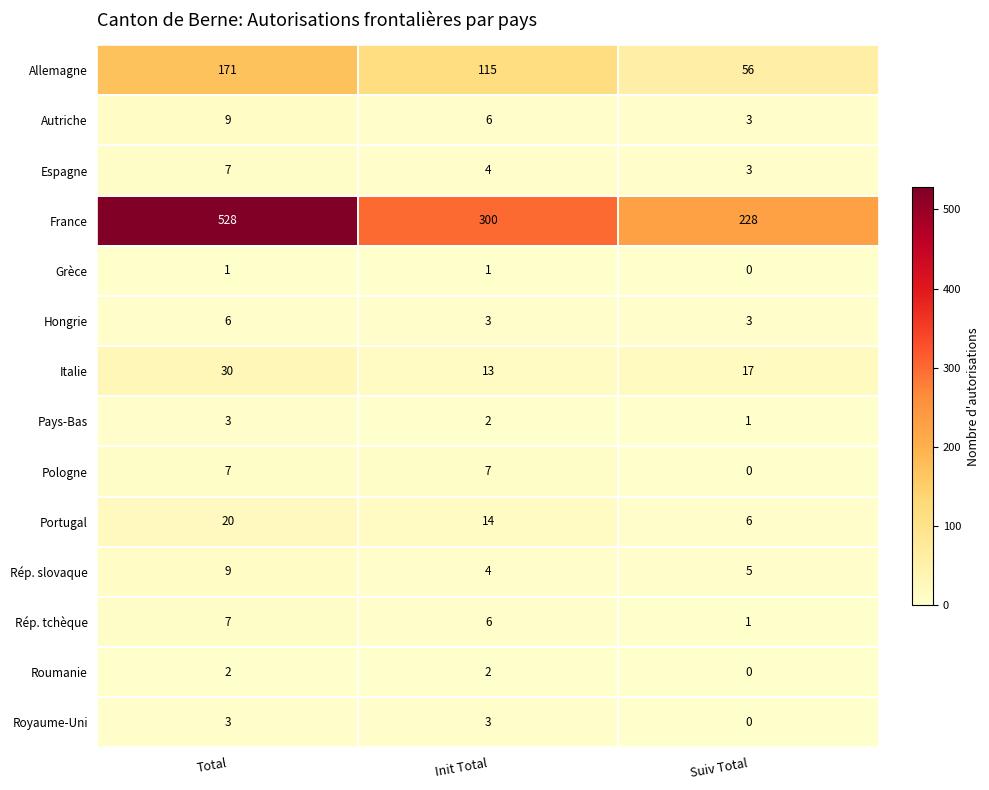

What is the spread (max minus min) of values at Suiv Total?

228